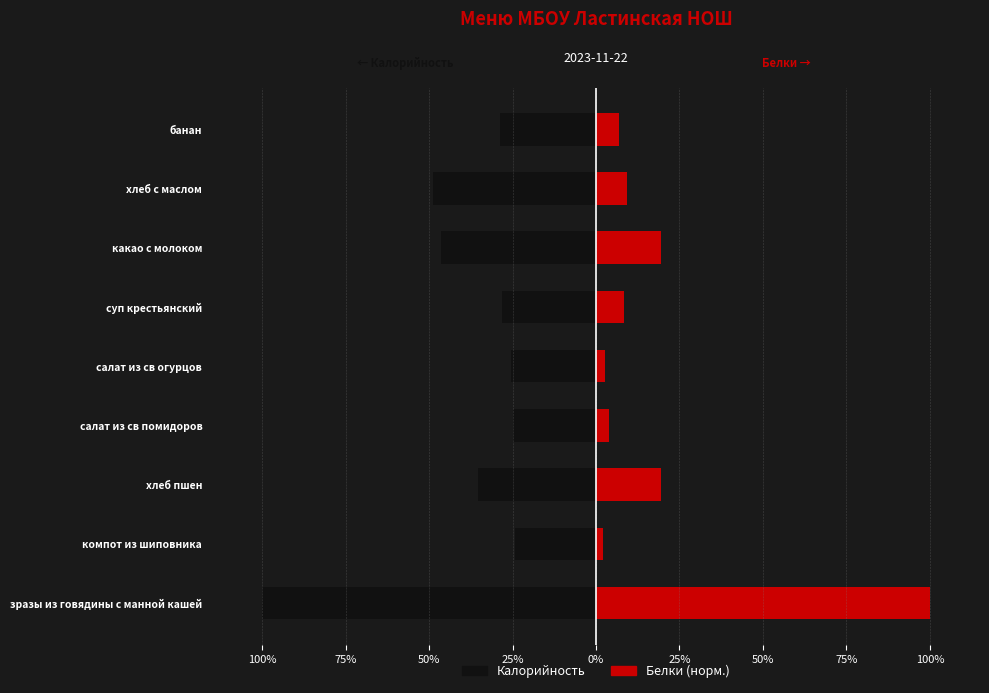

At зразы из говядины с манной кашей, list the series in order from largest to smallest.

Белки (норм.), Калорийность